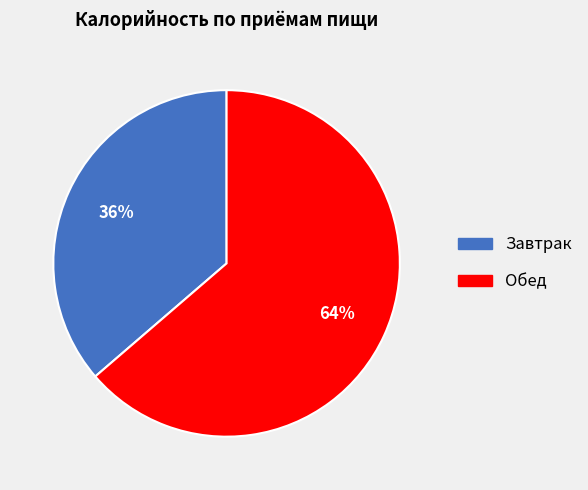

To the nearest percent, what portion does Завтрак represent?

36%